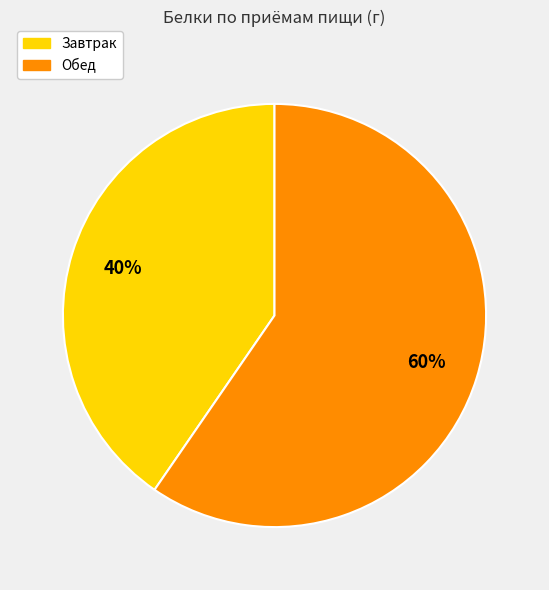

Does any single category account for the majority?

Yes